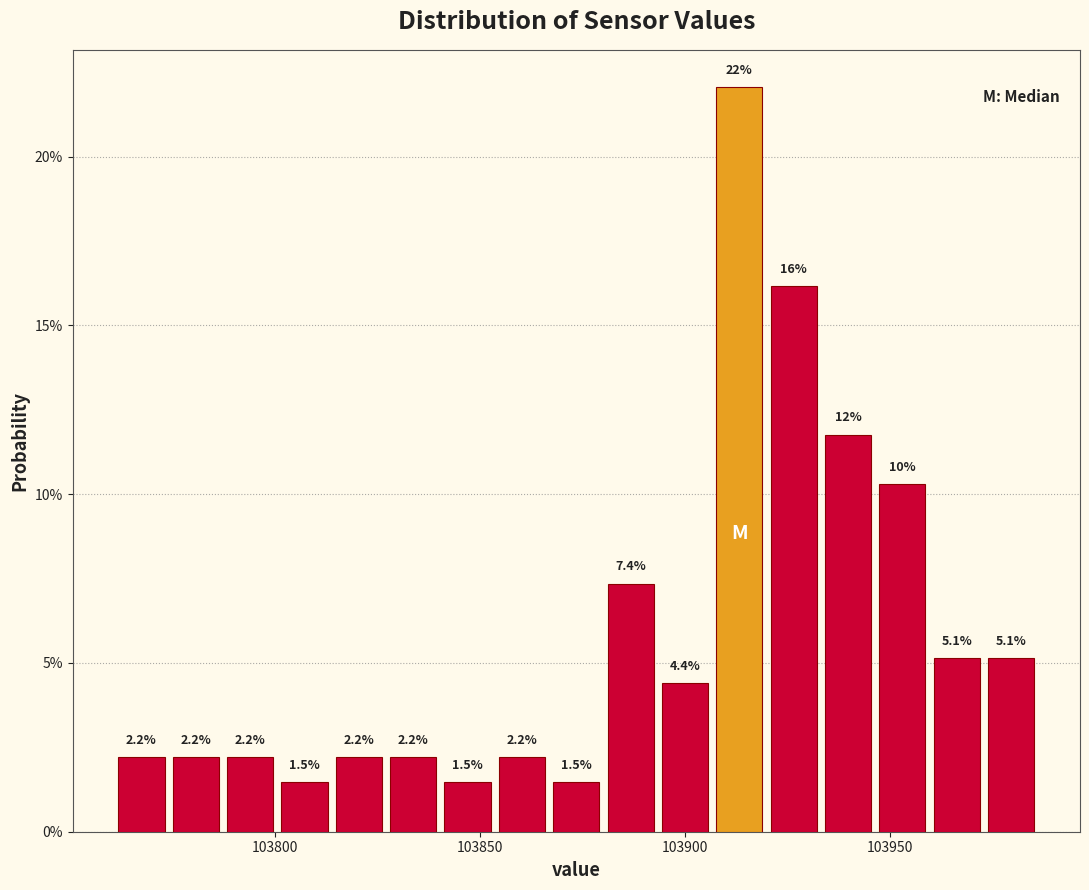

Read against the x-axis, roughly where is the centre of the tallest bar?

103915